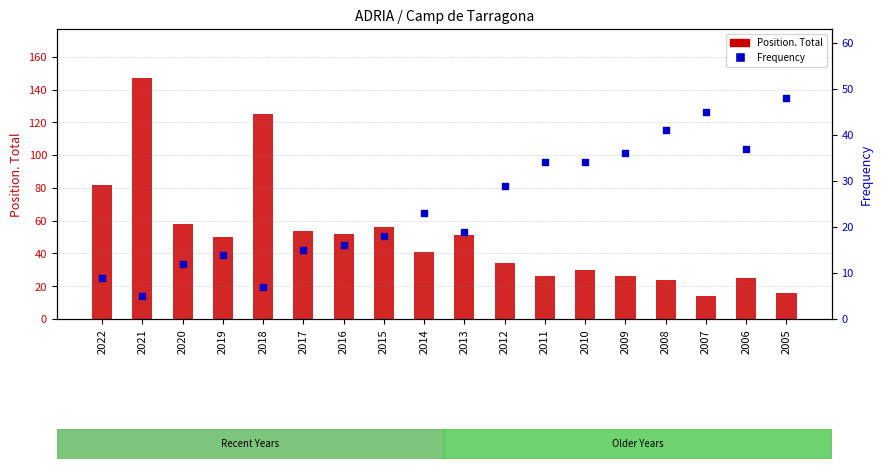

What is the total value across all series at 2006?

62